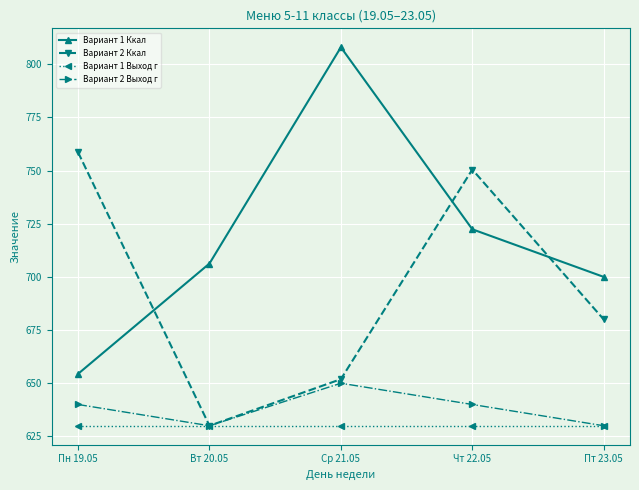

Reading right to left, transcribe all the data shown in this chart.

Вариант 1 Ккал: Пт 23.05=700.0	Чт 22.05=722.4	Ср 21.05=808.0	Вт 20.05=706.3	Пн 19.05=654.4
Вариант 2 Ккал: Пт 23.05=680.0	Чт 22.05=750.5	Ср 21.05=651.9	Вт 20.05=630.0	Пн 19.05=758.6
Вариант 1 Выход г: Пт 23.05=630.0	Чт 22.05=630.0	Ср 21.05=630.0	Вт 20.05=630.0	Пн 19.05=630.0
Вариант 2 Выход г: Пт 23.05=630.0	Чт 22.05=640.0	Ср 21.05=650.0	Вт 20.05=630.0	Пн 19.05=640.0